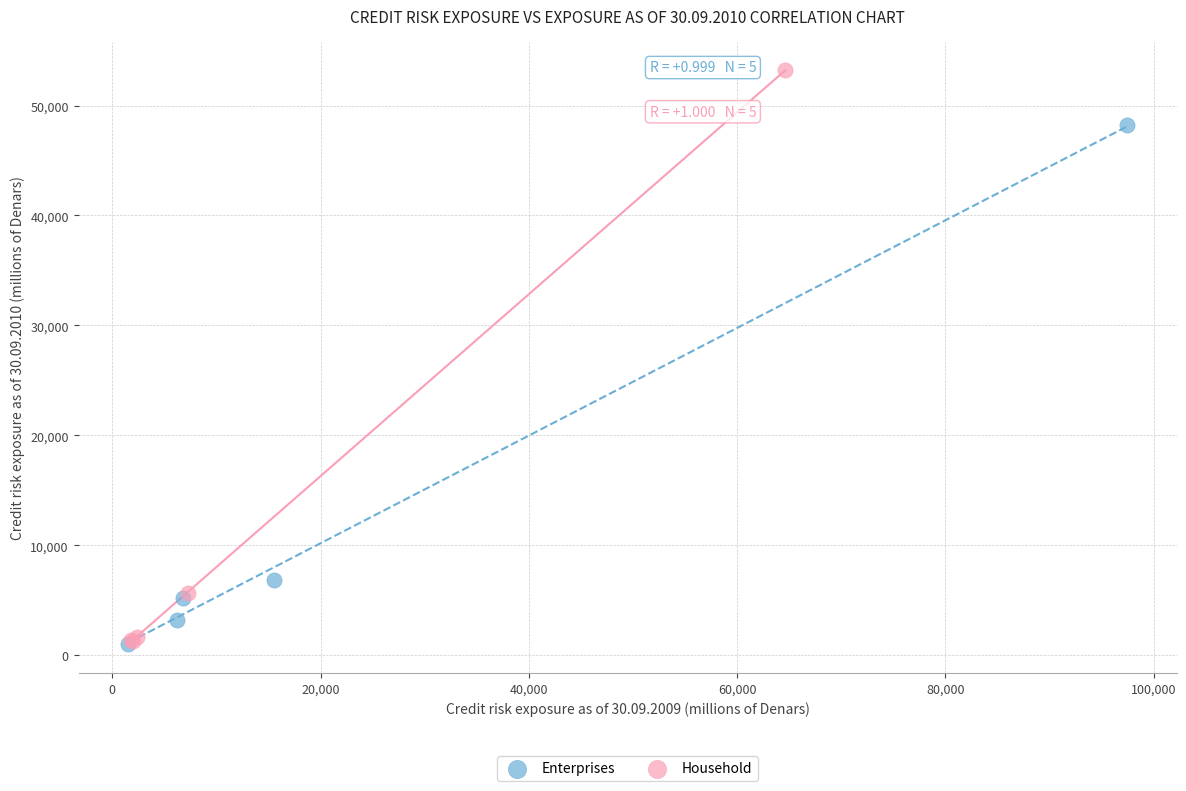

Which series has the largest Y range (max minus min)?

Household